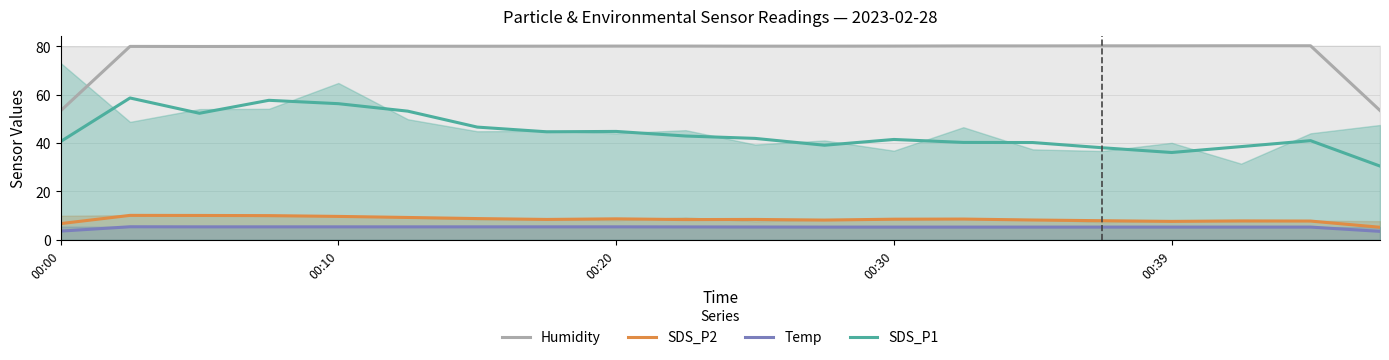

Reading right to left, list all the values displayed in this chart.

Humidity: 53.5	80.2	80.2	80.2	80.2	80.1	80.1	80.1	80.0	80.0	80.1	80.1	80.0	80.0	80.0	80.0	79.9	79.9	79.9	53.3
SDS_P2: 5.2	7.8	7.8	7.7	7.9	8.2	8.6	8.6	8.2	8.5	8.4	8.7	8.5	8.8	9.3	9.7	10.0	10.1	10.1	6.7
Temp: 3.5	5.3	5.3	5.3	5.3	5.3	5.3	5.3	5.3	5.3	5.4	5.4	5.4	5.4	5.4	5.4	5.4	5.4	5.4	3.6
SDS_P1: 30.5	41.0	38.5	36.1	38.1	40.2	40.3	41.5	39.1	41.9	42.9	44.8	44.7	46.6	53.2	56.3	57.7	52.3	58.6	40.6